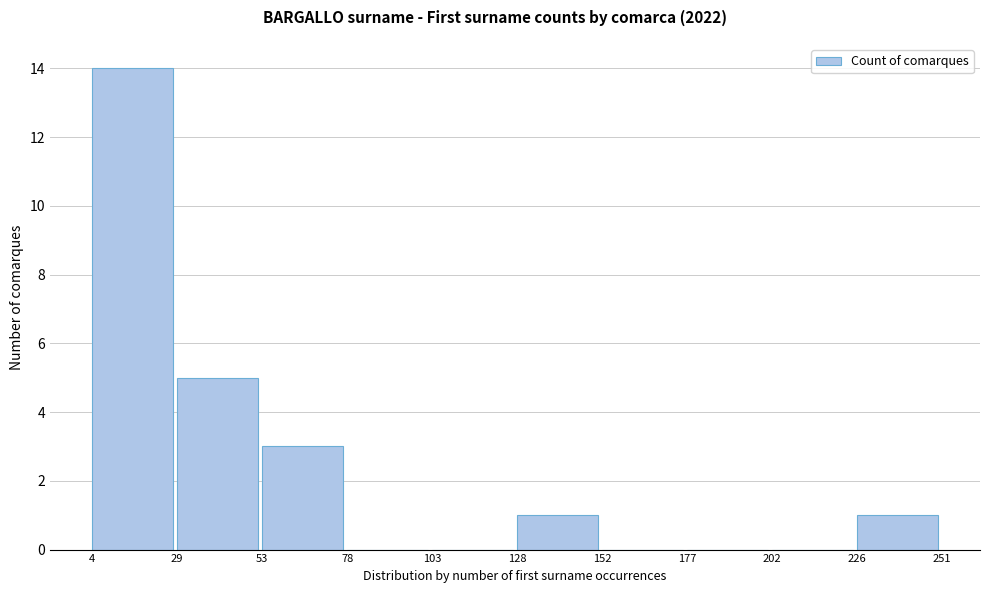

Over which range of the x-axis is the bar tallest?

4 to 29